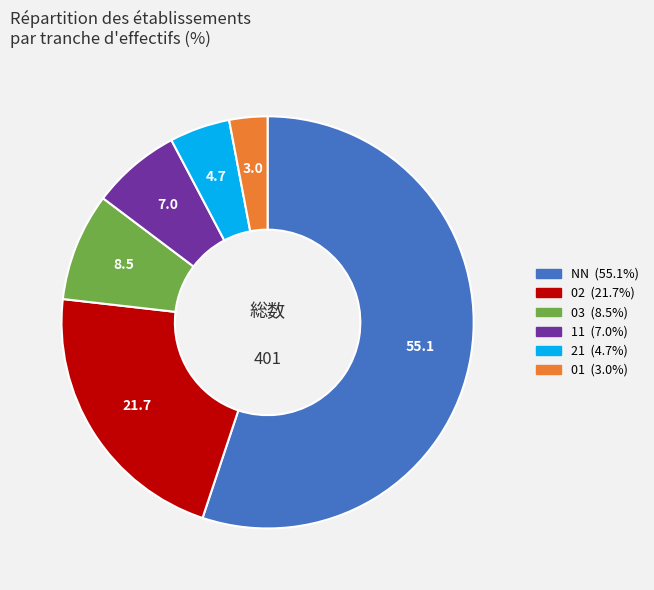

Does 11 account for over 50% of the chart?

No